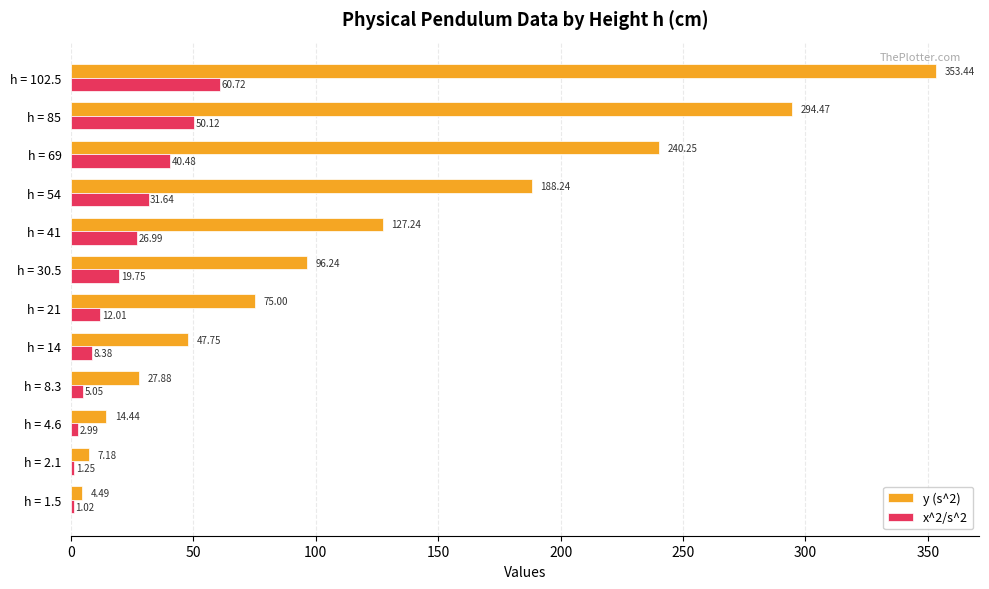

What are all the series names shown in the legend?

y (s^2), x^2/s^2